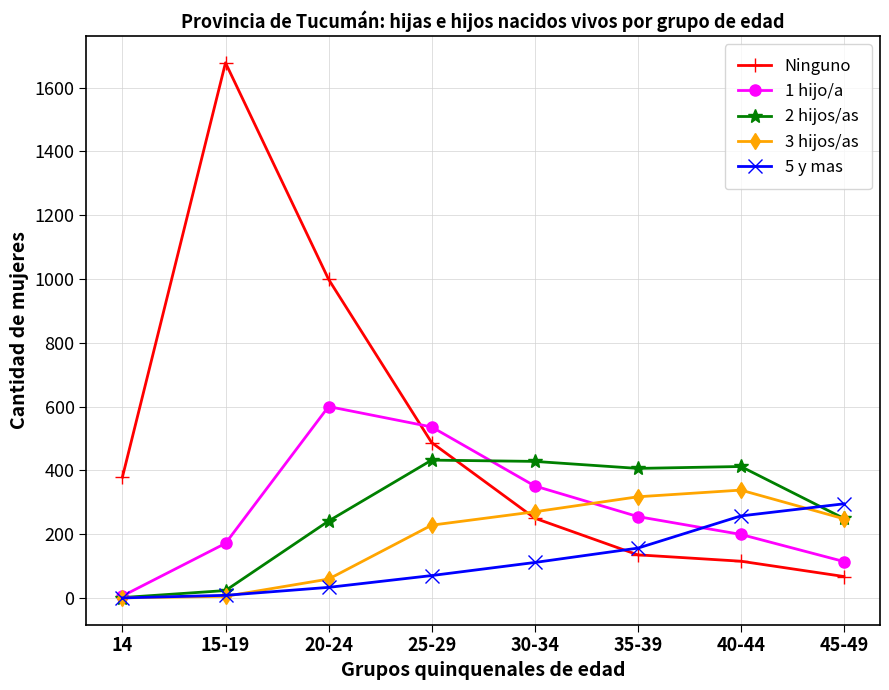

Which series has the largest total across all categories?

Ninguno